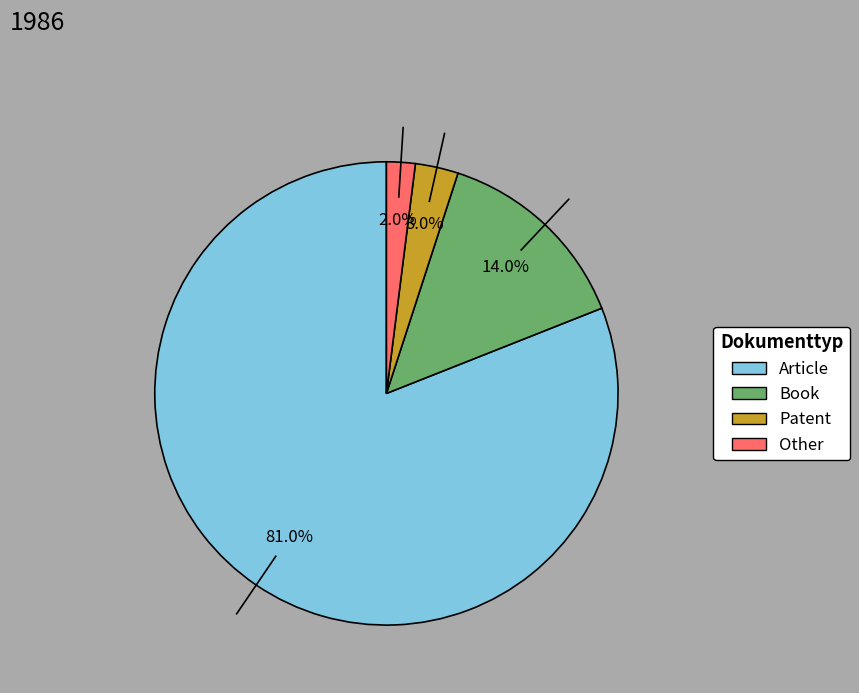

Which slice is the smallest?

Other